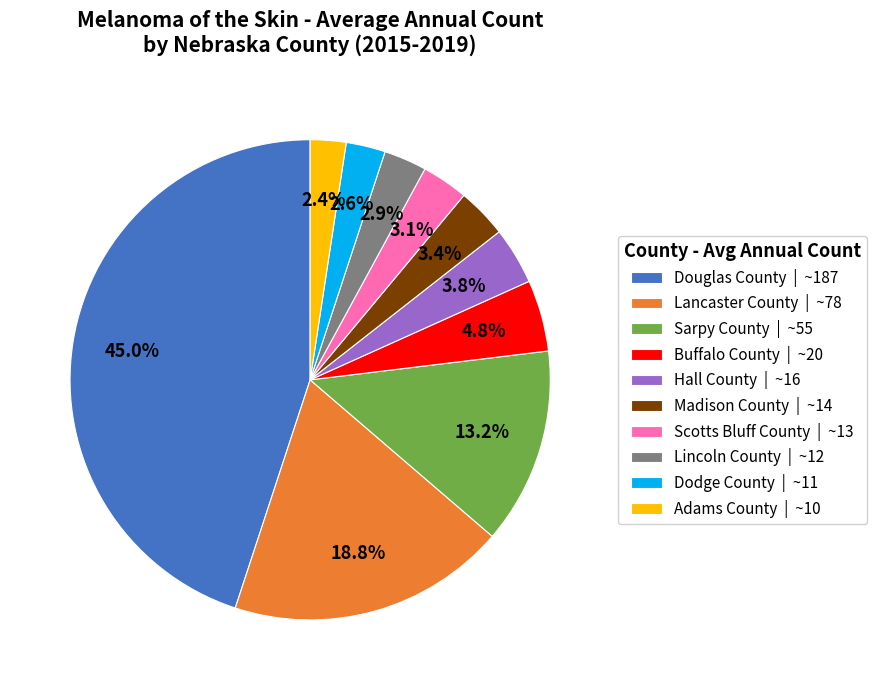

Is it true that Adams County is 12% of the pie?

False